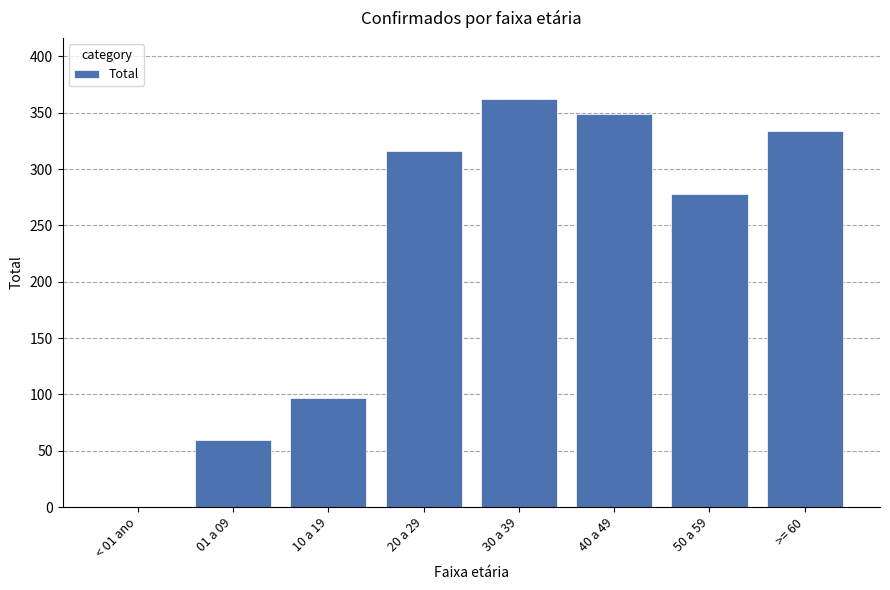

At which label is the value closest to 181?

10 a 19